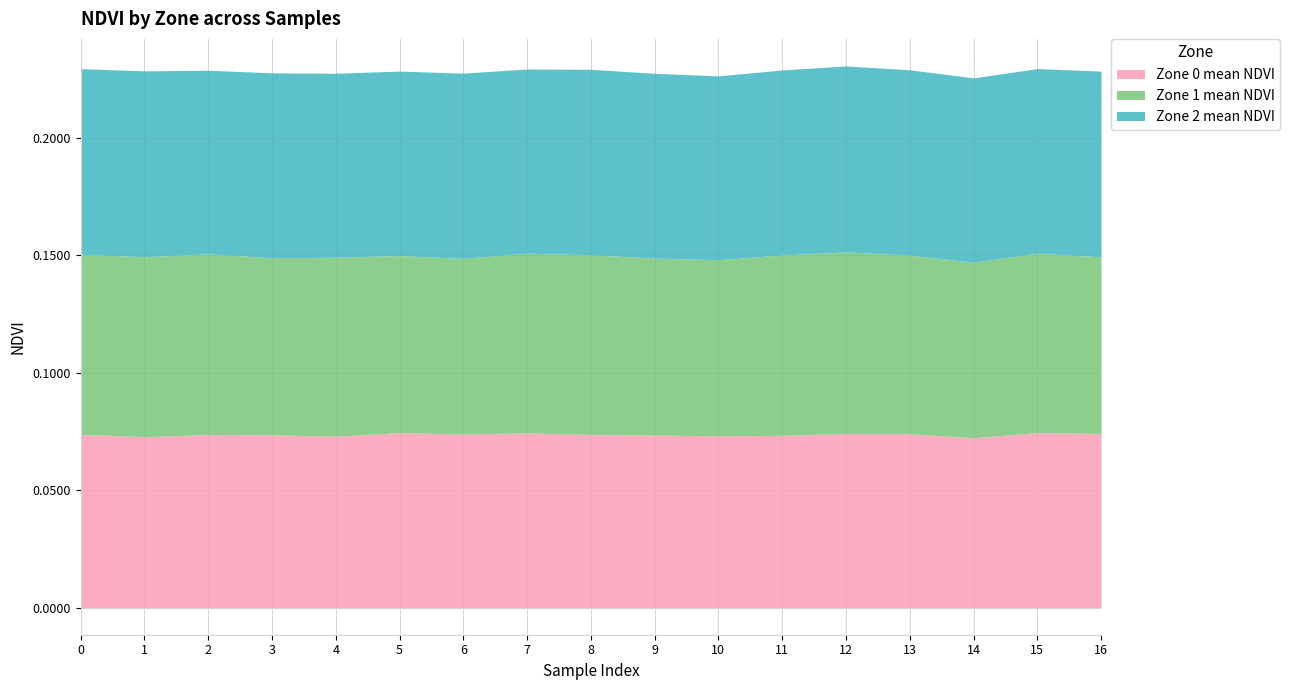

Rank the series by their average value, from lowest to highest.

Zone 0 mean NDVI, Zone 1 mean NDVI, Zone 2 mean NDVI